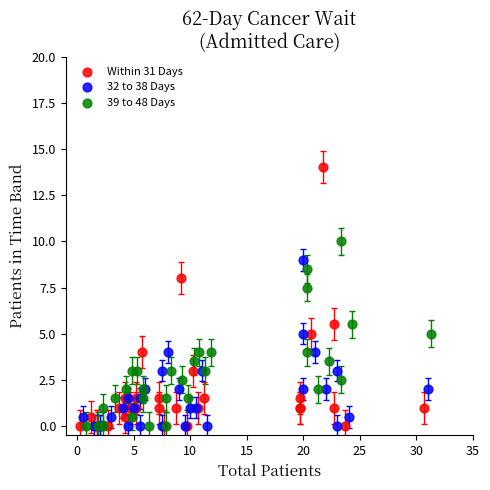

Which series has the widest spread of Y values?

Within 31 Days